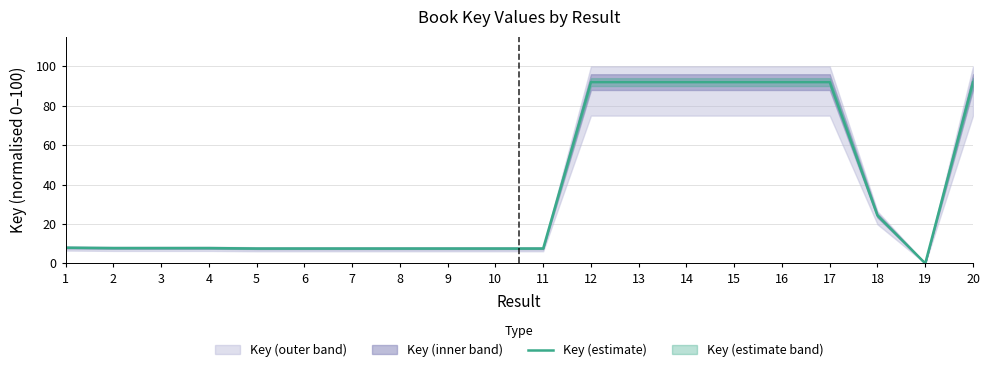

Reading right to left, transcribe all the data shown in this chart.

92.0	0.0	24.3	92.0	92.0	92.0	92.0	92.0	92.0	7.5	7.5	7.5	7.5	7.5	7.5	7.5	7.8	7.8	7.8	8.0